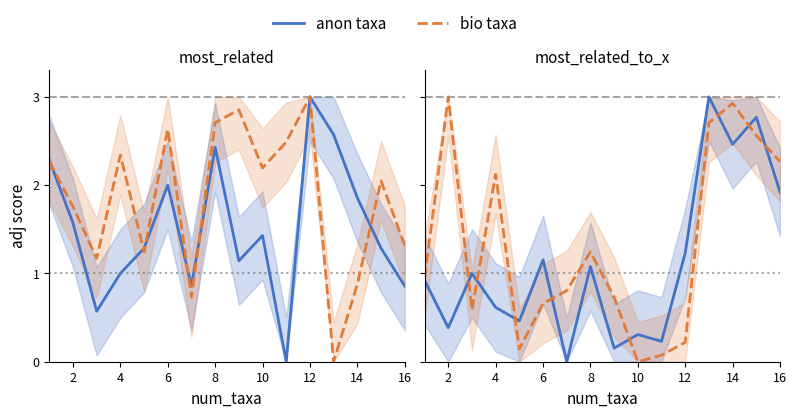

What is the maximum value shown in the chart?

3.0